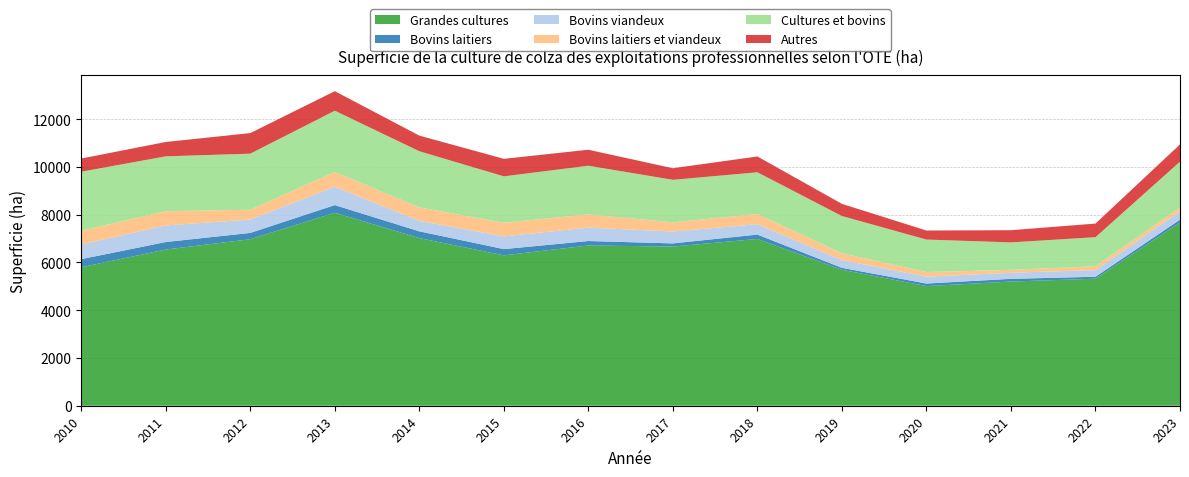

Reading right to left, list all the values displayed in this chart.

Grandes cultures: 2023=7672	2022=5318	2021=5199	2020=5007	2019=5693	2018=6982	2017=6664	2016=6708	2015=6296	2014=7018	2013=8079	2012=6971	2011=6540	2010=5799
Bovins laitiers: 2023=118	2022=82	2021=113	2020=109	2019=79	2018=183	2017=132	2016=188	2015=261	2014=283	2013=321	2012=264	2011=314	2010=338
Bovins viandeux: 2023=346	2022=278	2021=254	2020=287	2019=326	2018=434	2017=497	2016=561	2015=533	2014=440	2013=771	2012=562	2011=692	2010=615
Bovins laitiers et viandeux: 2023=163	2022=161	2021=123	2020=194	2019=284	2018=424	2017=386	2016=551	2015=571	2014=561	2013=615	2012=409	2011=597	2010=574
Cultures et bovins: 2023=1918	2022=1217	2021=1149	2020=1360	2019=1560	2018=1750	2017=1779	2016=2040	2015=1942	2014=2353	2013=2565	2012=2347	2011=2298	2010=2471
Autres: 2023=723	2022=570	2021=511	2020=378	2019=509	2018=663	2017=485	2016=669	2015=734	2014=654	2013=818	2012=861	2011=601	2010=552